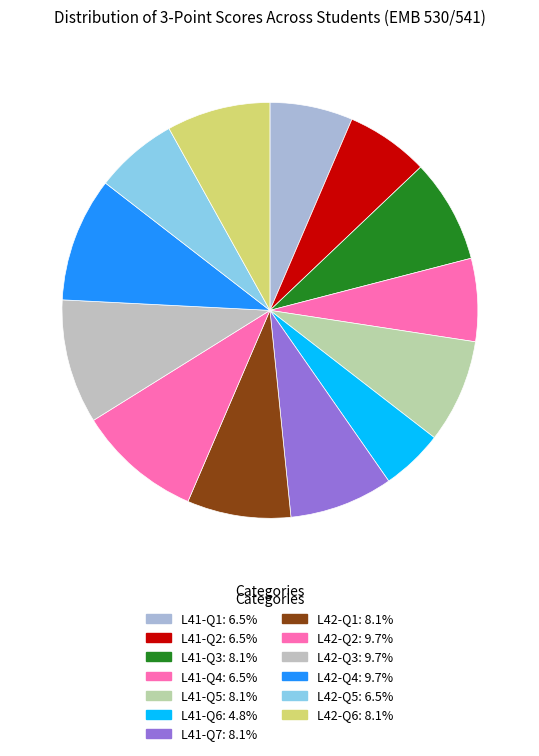

Is there any slice that represents more than half of the pie?

No